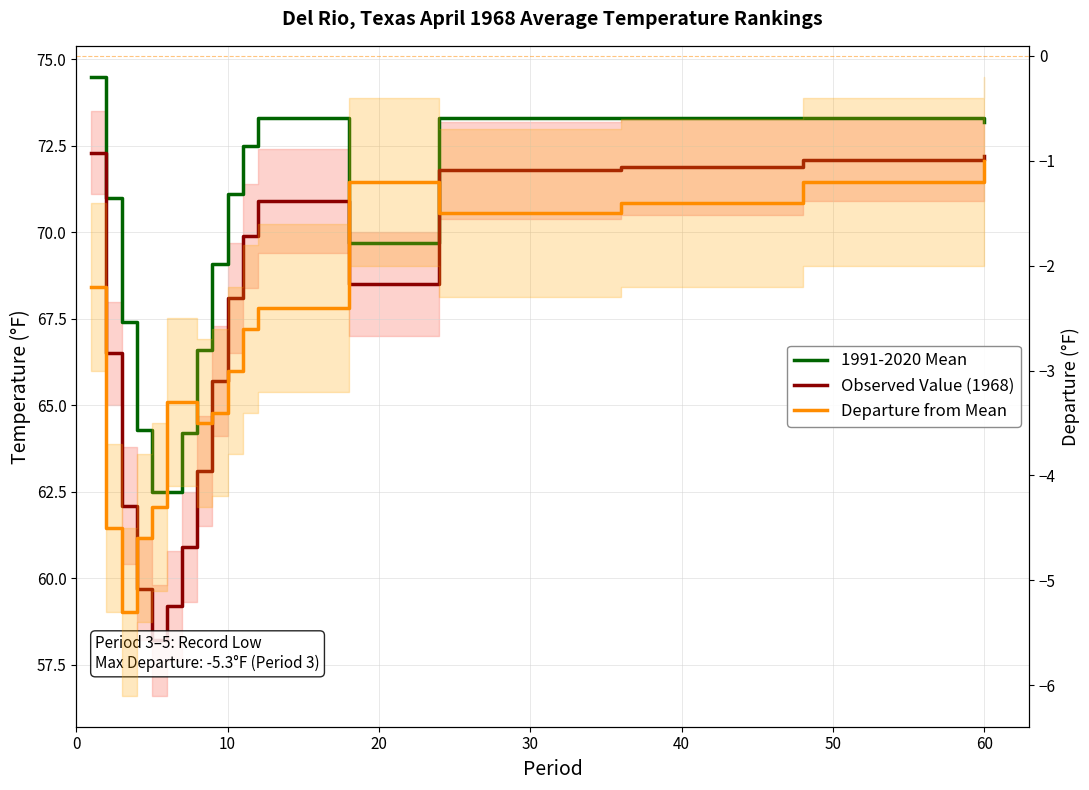

Is it true that 1991-2020 Mean equals 71.0 at 10?

True